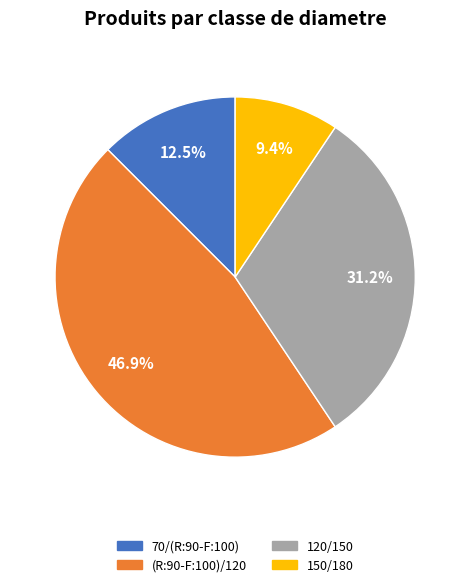

Count the number of slices in the pie.

4